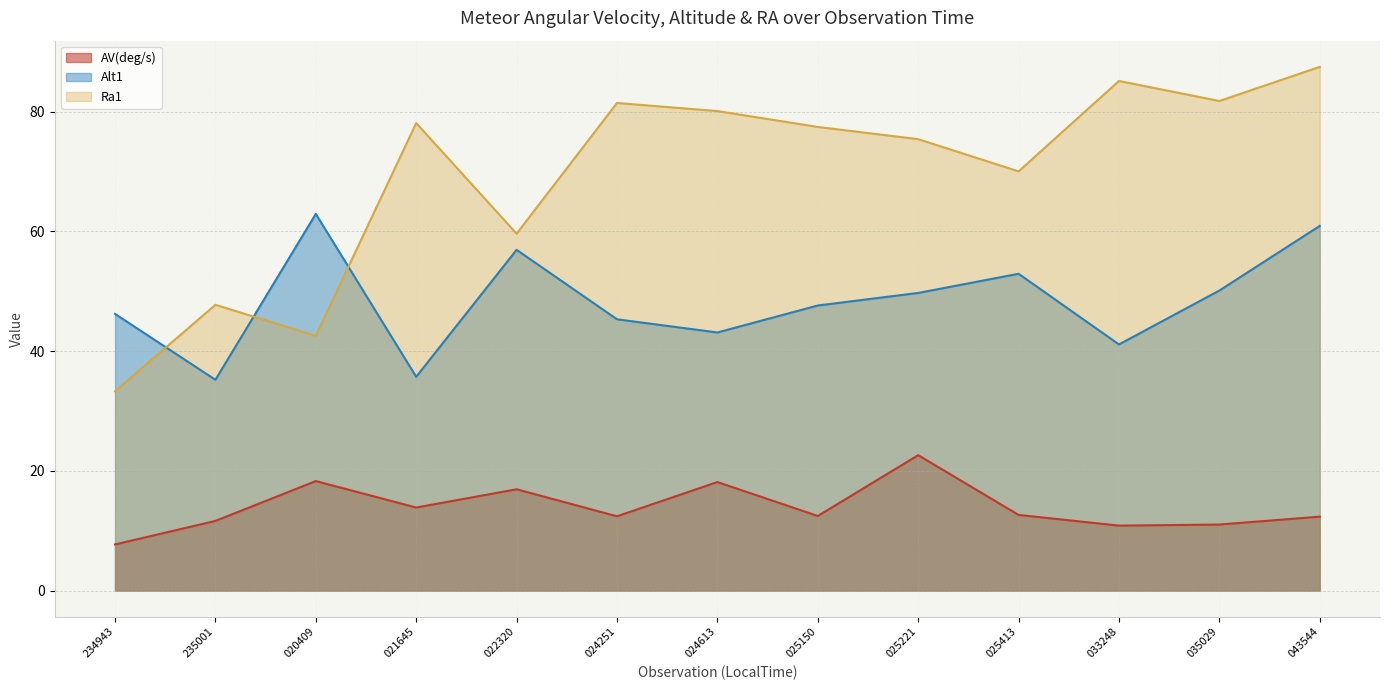

At which label does Ra1 reach its peak?

043544